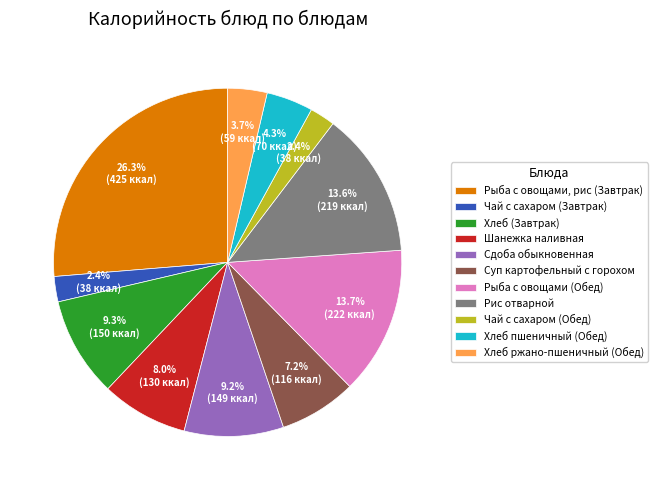

Do Рис отварной and Шанежка наливная together represent more than half of the pie?

No